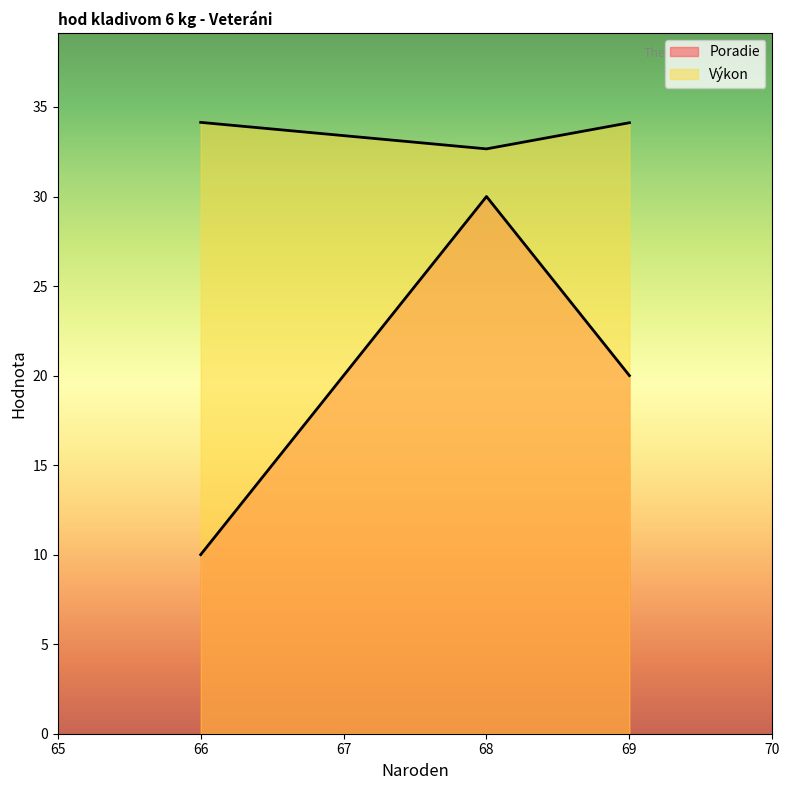

How many series are shown in this chart?

2